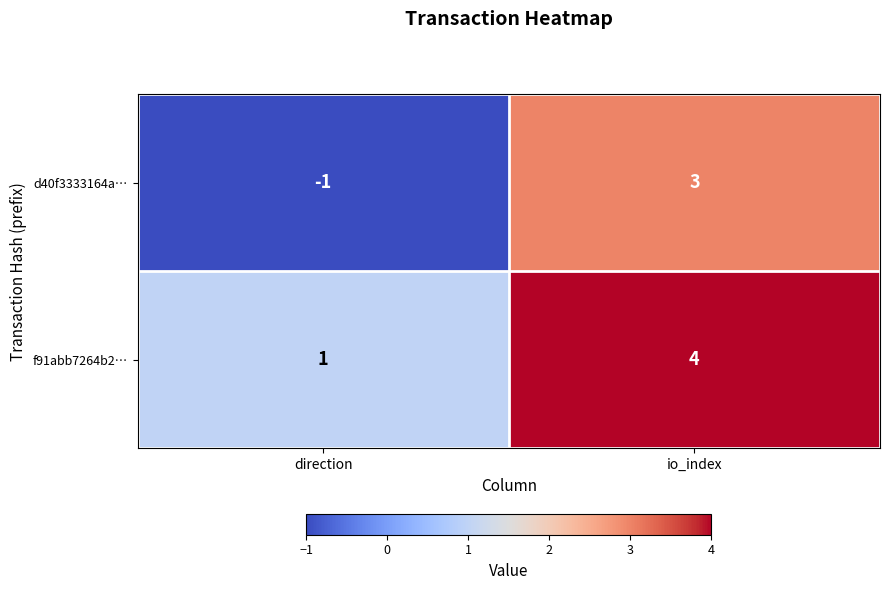

What is the difference between the d40f3333164a… values at io_index and direction?

4